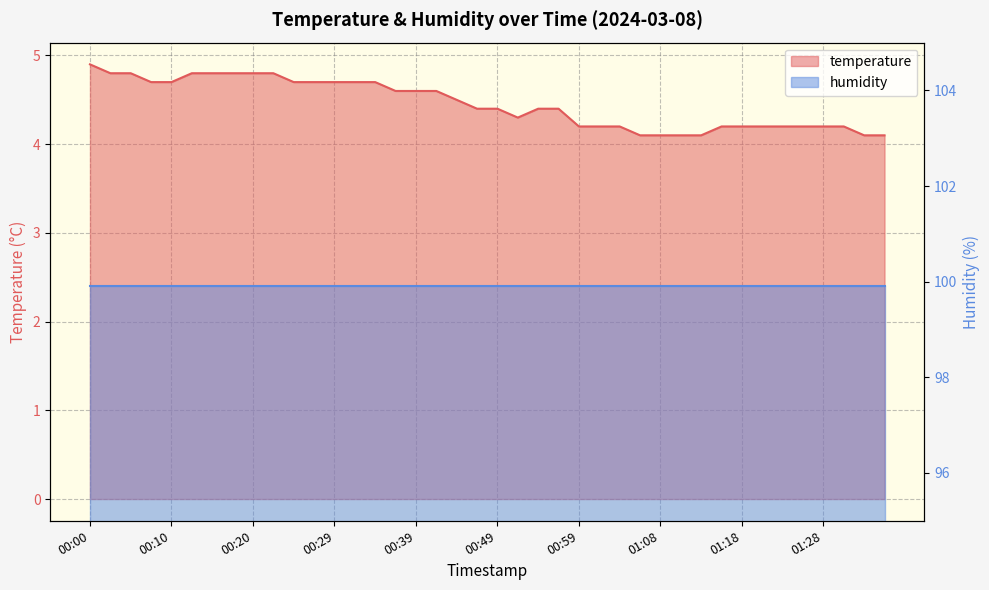

What is the ratio of the value at 01:28 to the value at 00:25?

0.9